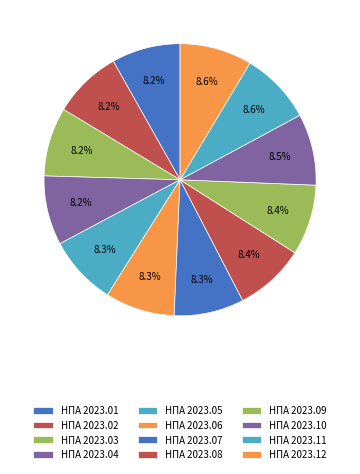

How many slices are in this pie chart?

12